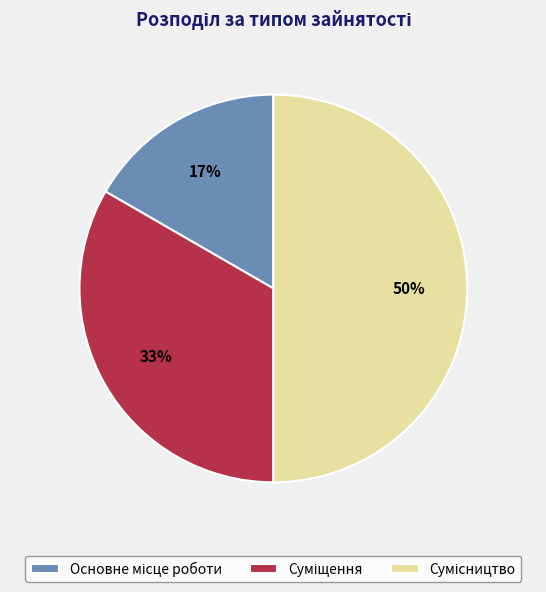

Count the number of slices in the pie.

3